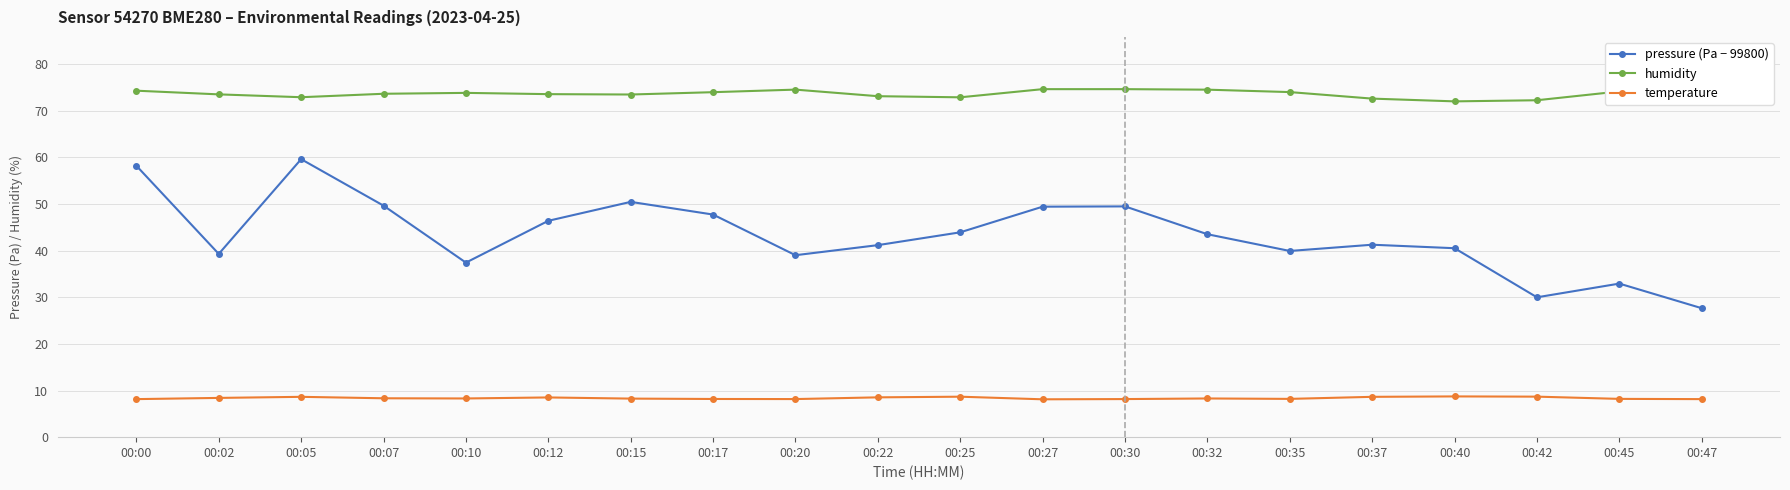

What is the average value of the temperature series?

8.4